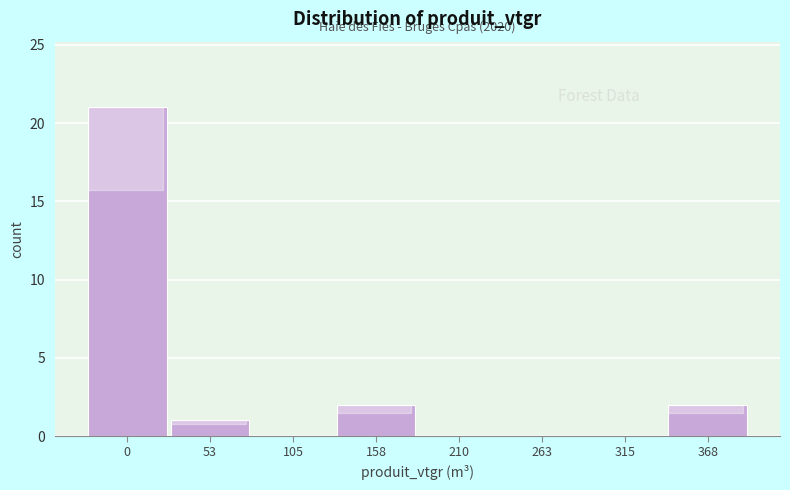

Reading left to right, extract all data points from this chart.

0=21	53=1	105=0	158=2	210=0	263=0	315=0	368=2